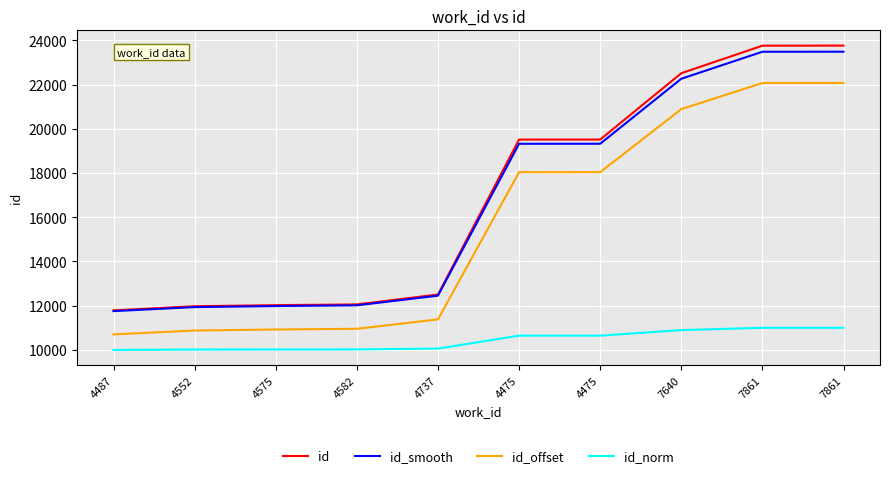

What are all the series names shown in the legend?

id, id_smooth, id_offset, id_norm